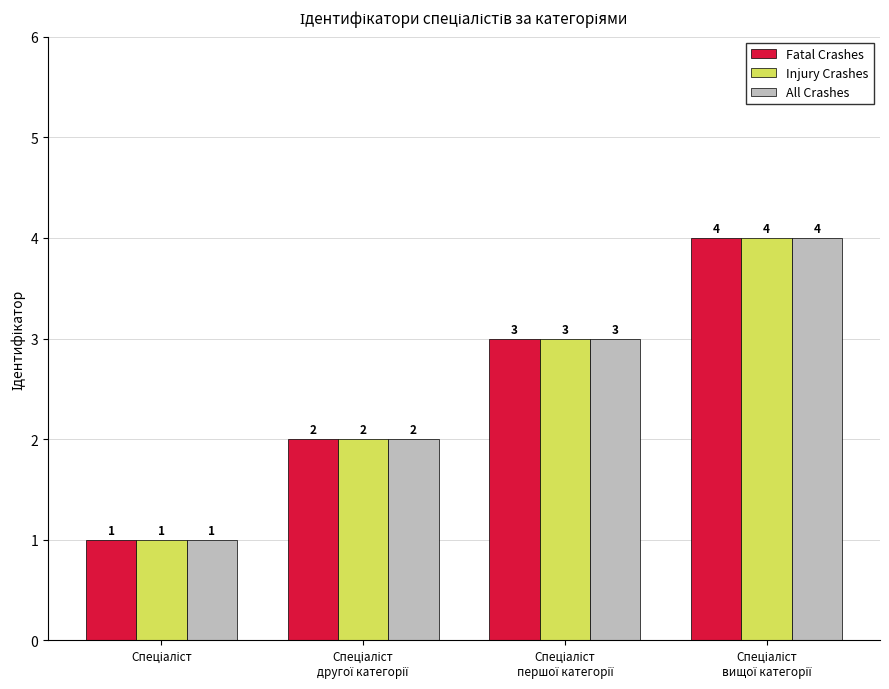

What is the highest value of the Fatal Crashes series?

4